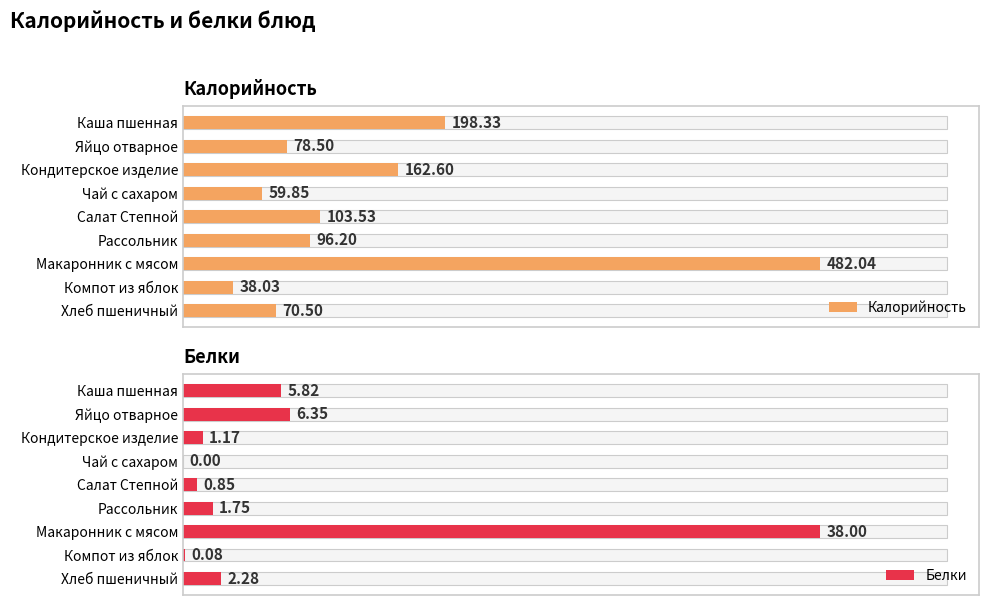

Rank the series by their maximum value, from lowest to highest.

Белки, Калорийность